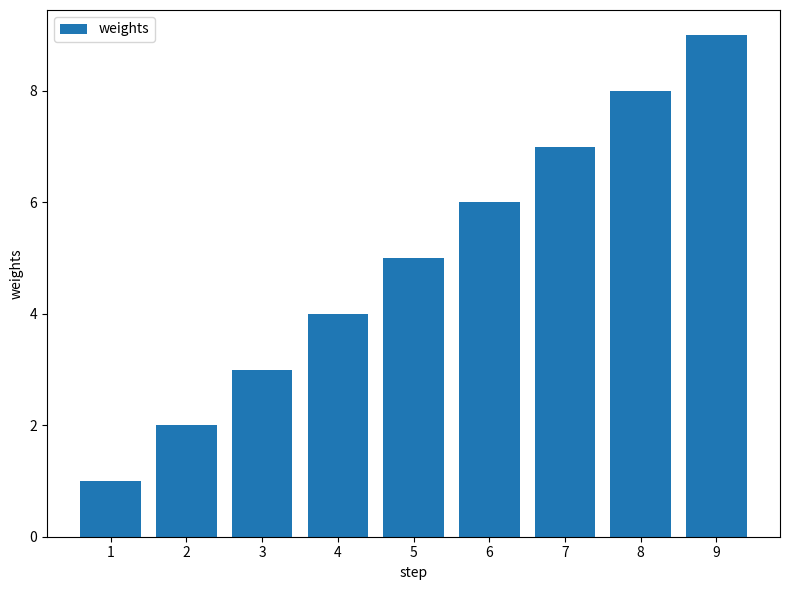

Which has a higher value, 1 or 6?

6